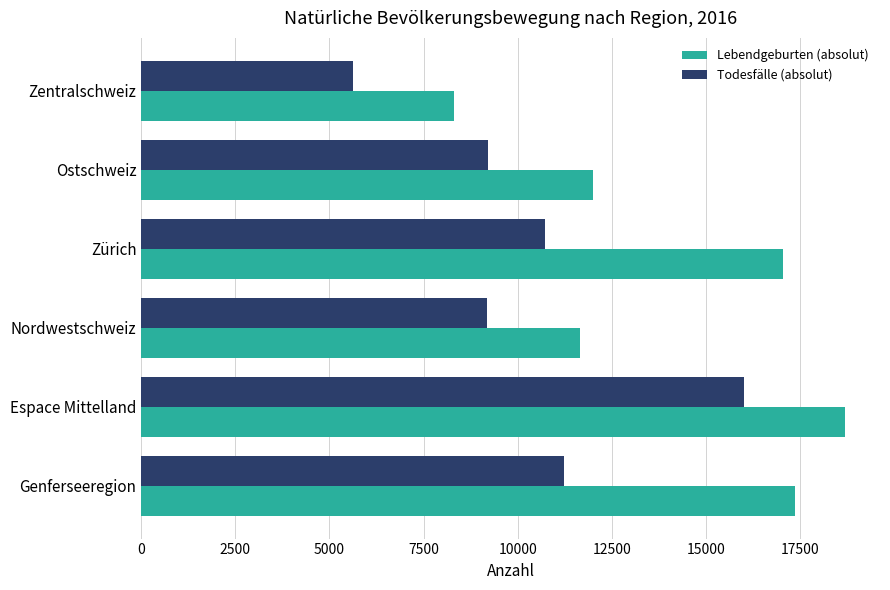

What is the difference between the highest and lowest values at Espace Mittelland?

2688